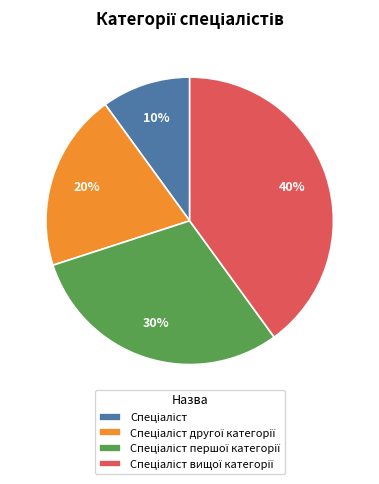

Does any single category account for the majority?

No